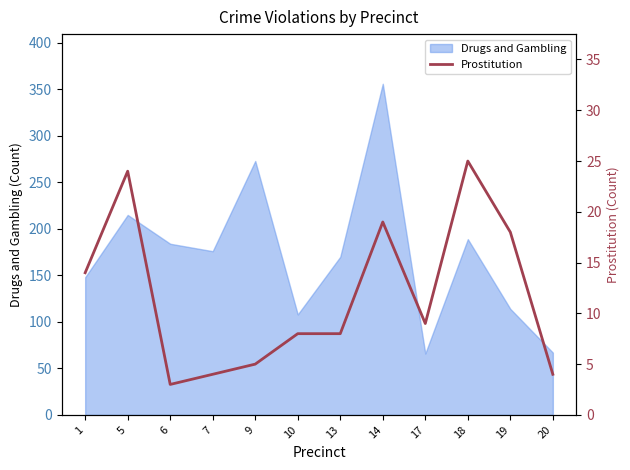

Reading right to left, what are all the values shown in this chart?

20=4	19=18	18=25	17=9	14=19	13=8	10=8	9=5	7=4	6=3	5=24	1=14